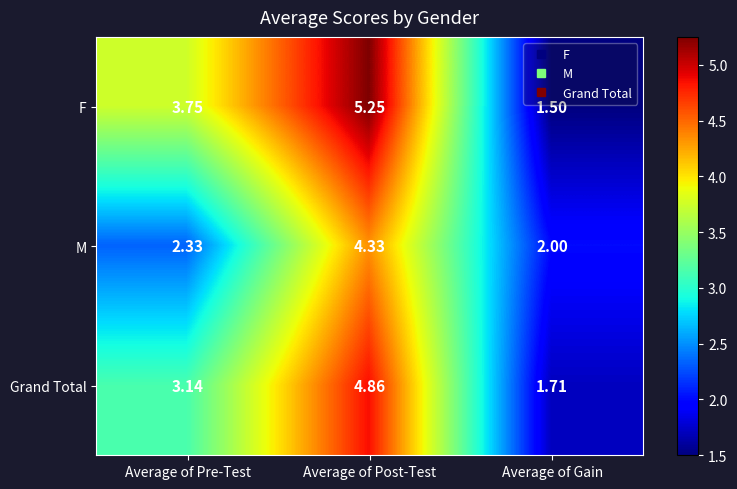

How many distinct data groups are displayed?

3